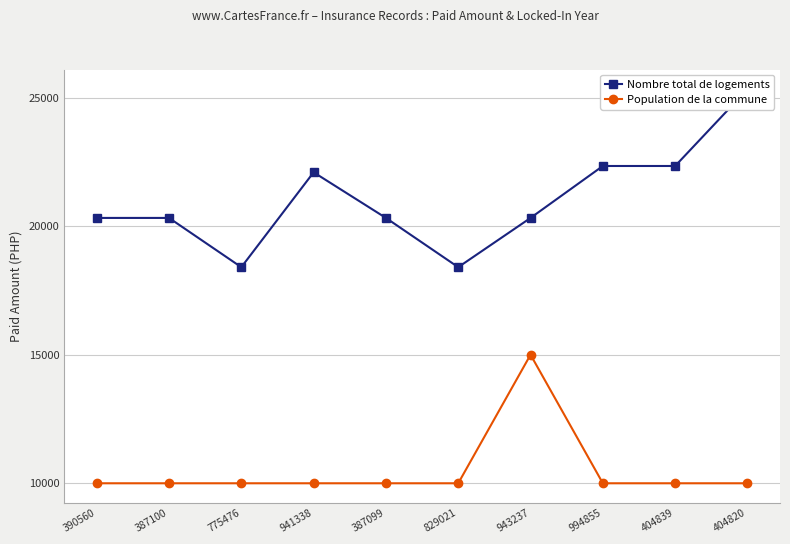

What are all the series names shown in the legend?

Nombre total de logements, Population de la commune